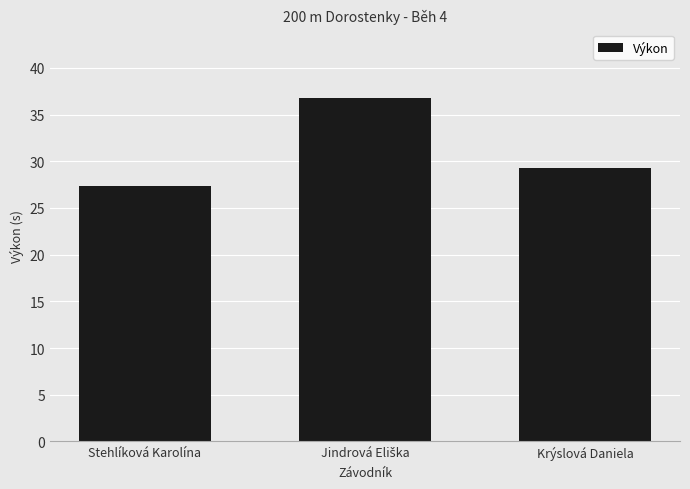

What is the average value?

31.2